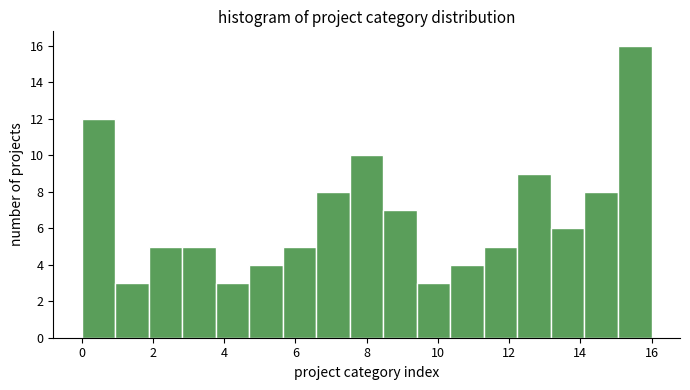

Which range on the x-axis has the tallest bar?

15.0 to 16.0